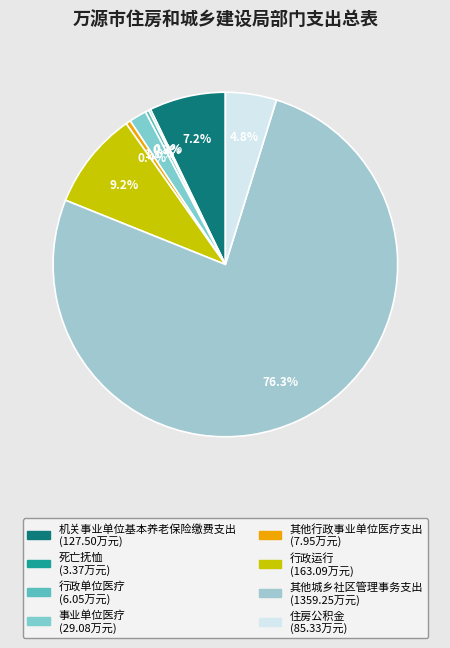

Is the sum of 行政运行 and 机关事业单位基本养老保险缴费支出 greater than half?

No